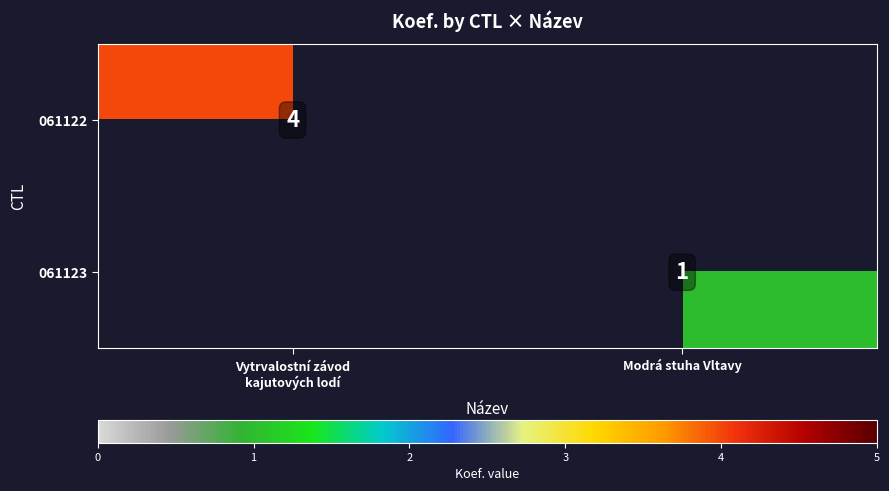

Which category has the lowest value in the 061122 series?

Vytrvalostní závod kajutových lodí